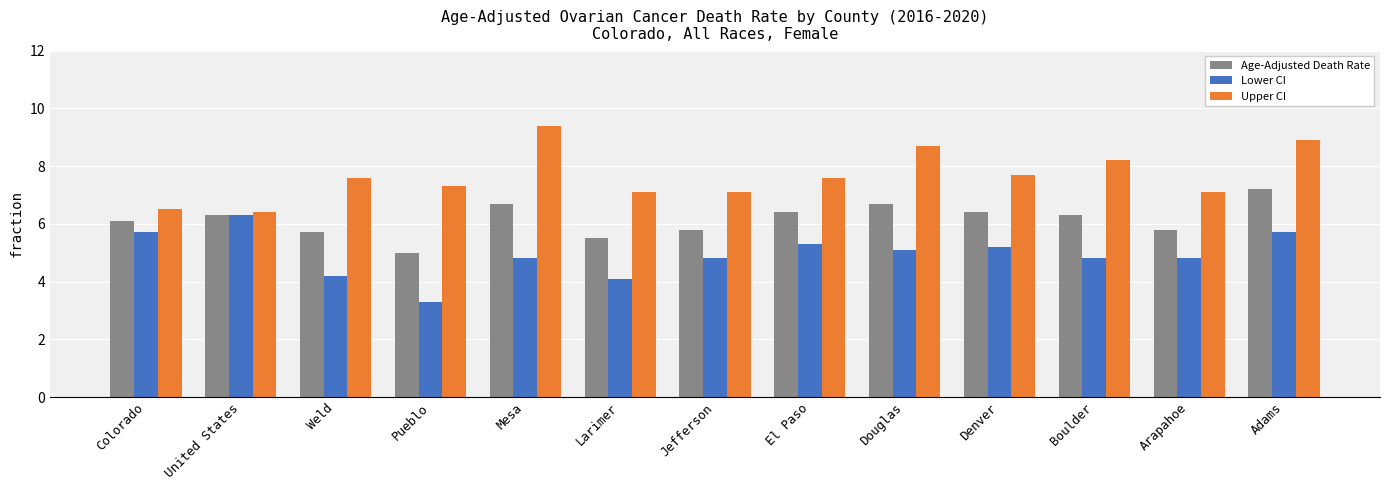

At which label is Lower CI closest to 4?

Larimer